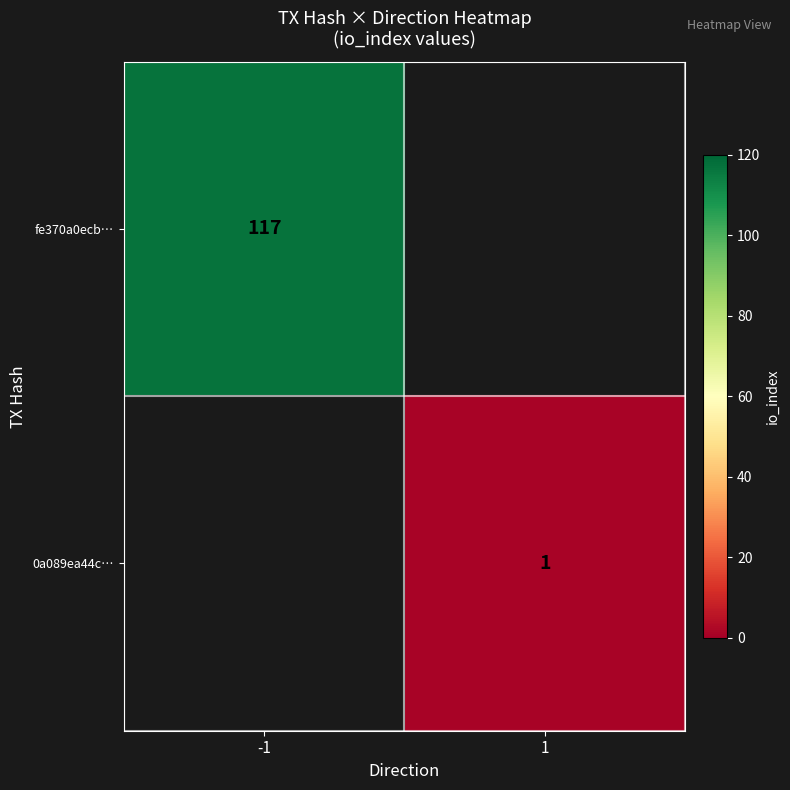

Is it true that fe370a0ecb… equals 117 at -1?

True